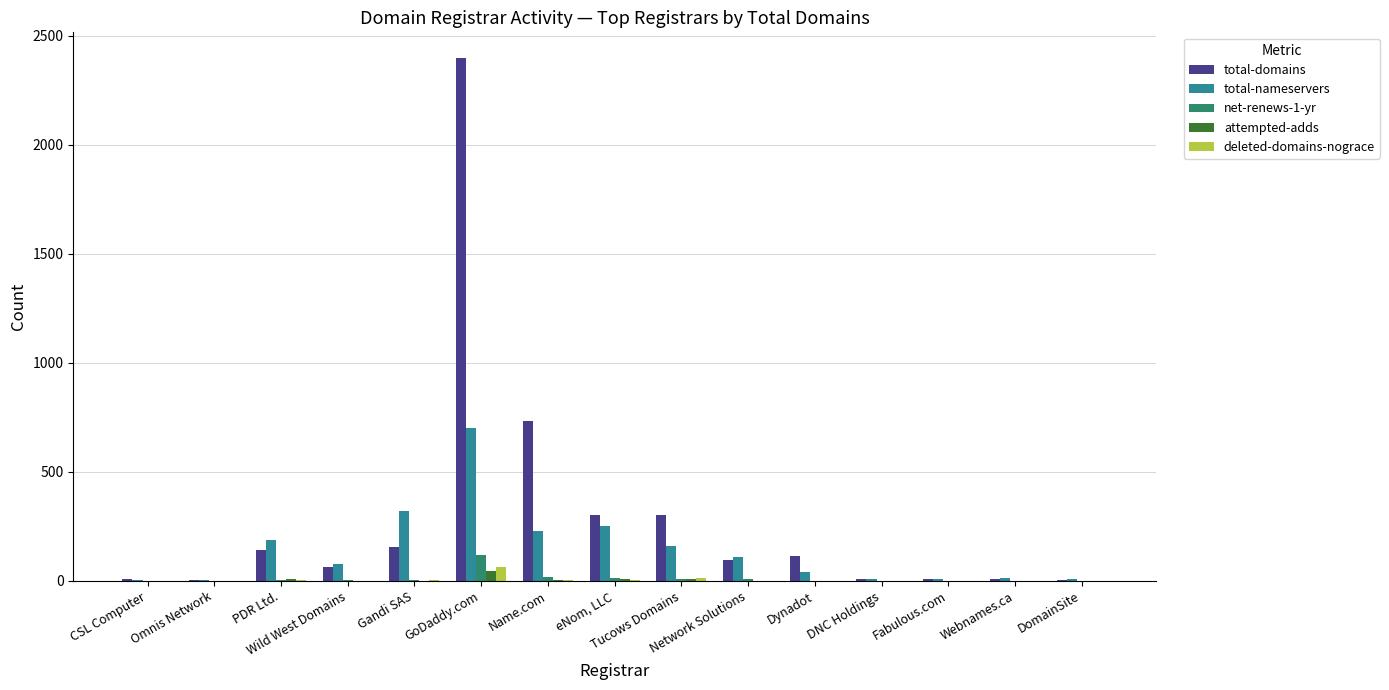

What is the highest value of the deleted-domains-nograce series?

63